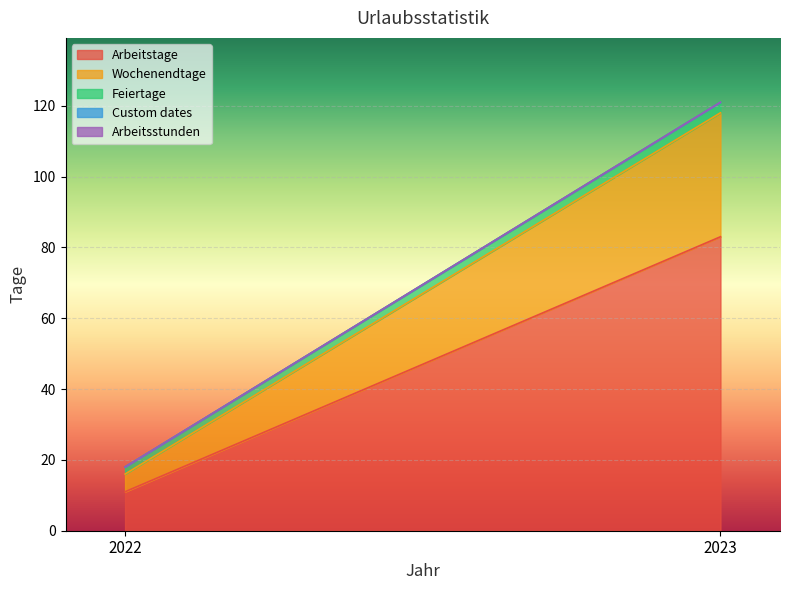

Which category has the highest value in the Feiertage series?

2023